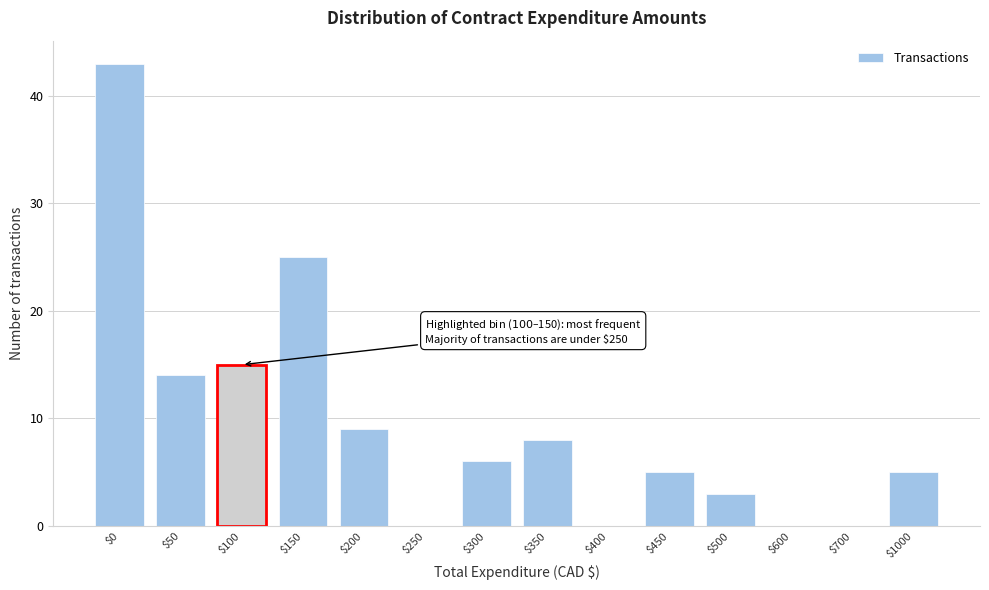

The value at $300 is 4. True or false?

False